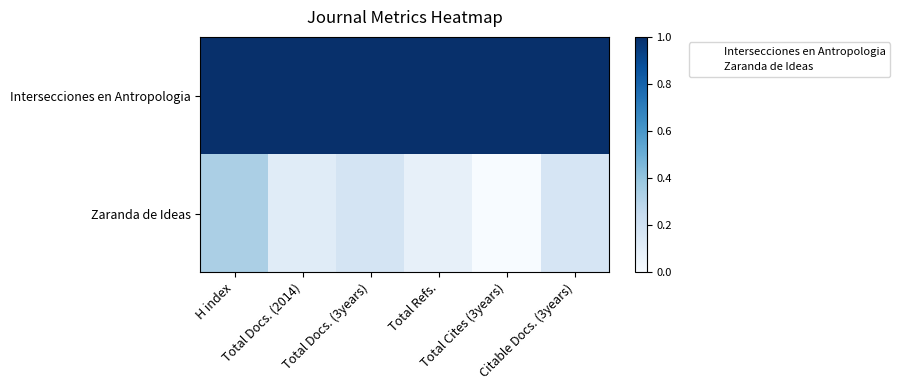

Which series has the largest range (max minus min)?

Zaranda de Ideas